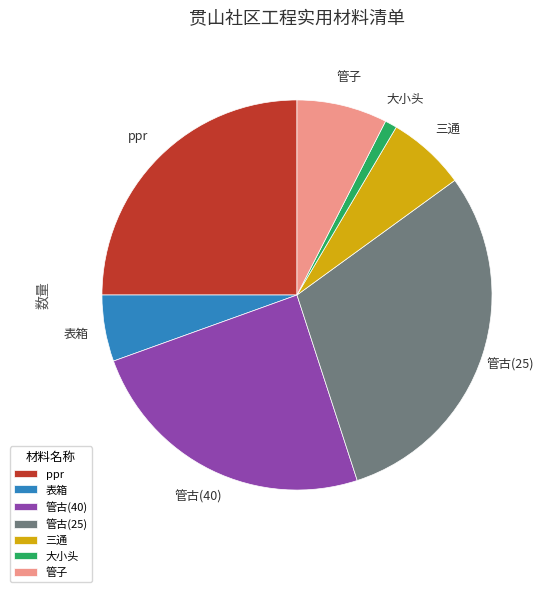

Which category has the smallest portion of the pie?

大小头